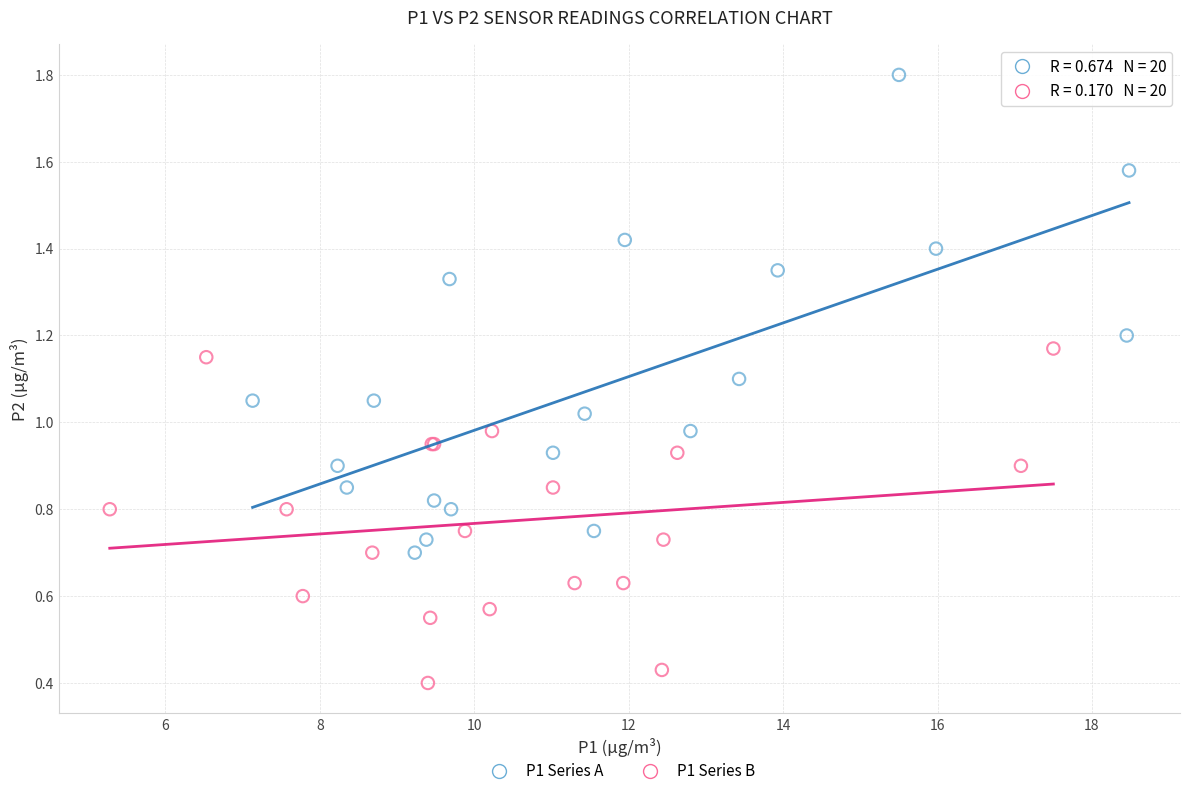

Which series reaches the maximum Y coordinate?

P1 Series A